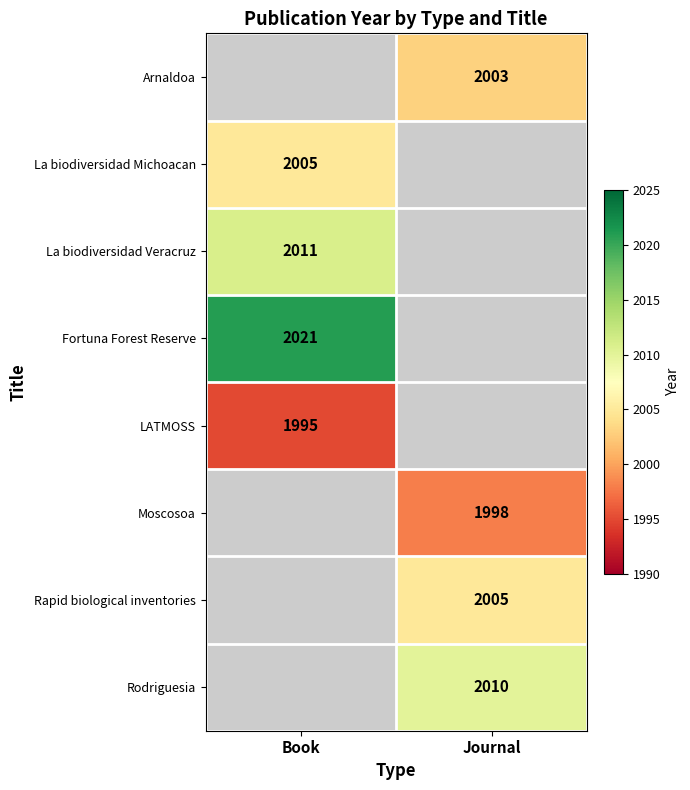

The Rapid biological inventories series shows 1359.1 at Journal. True or false?

False